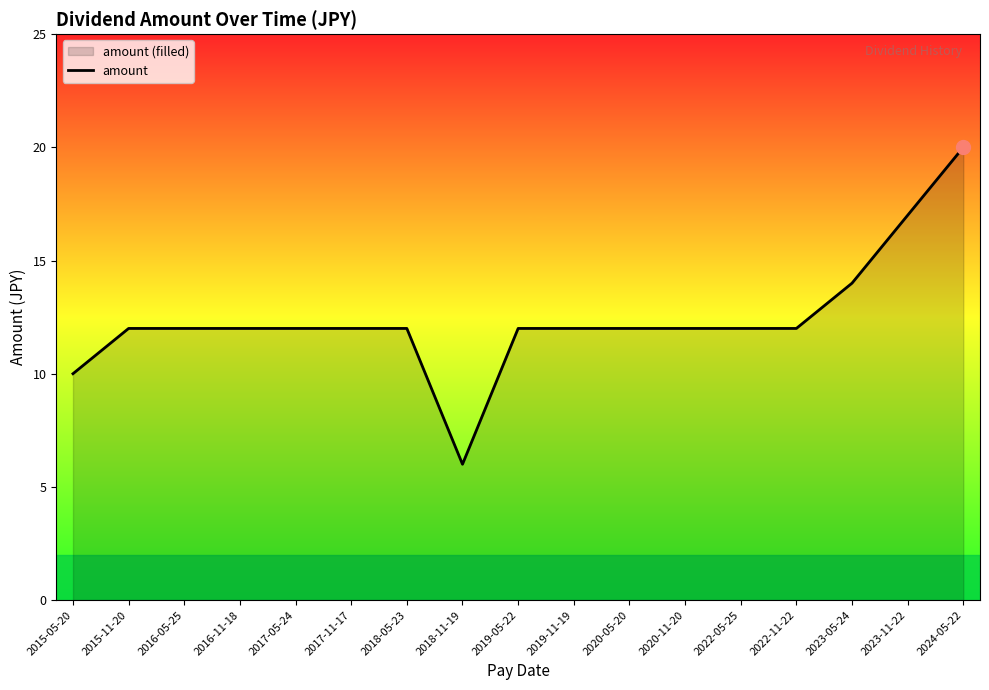

The value at 2018-05-23 is 12. True or false?

True